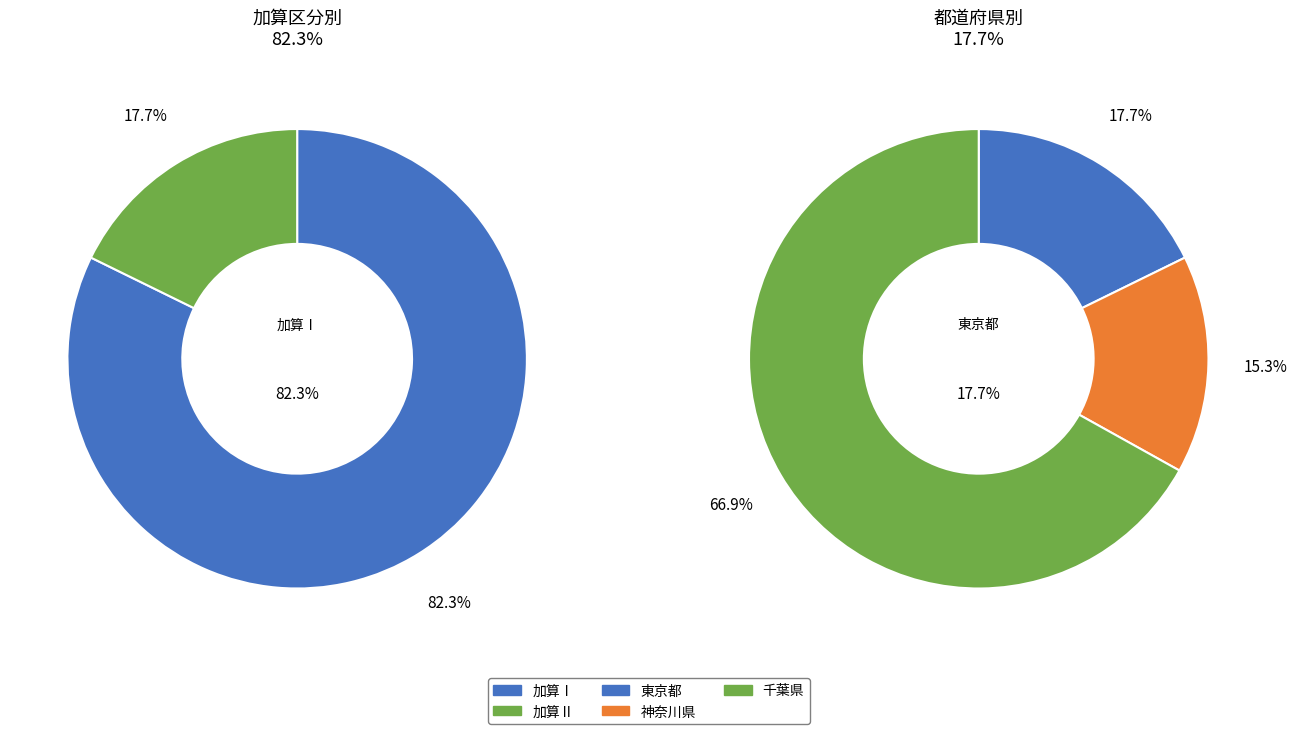

Is there any slice that represents more than half of the pie?

Yes